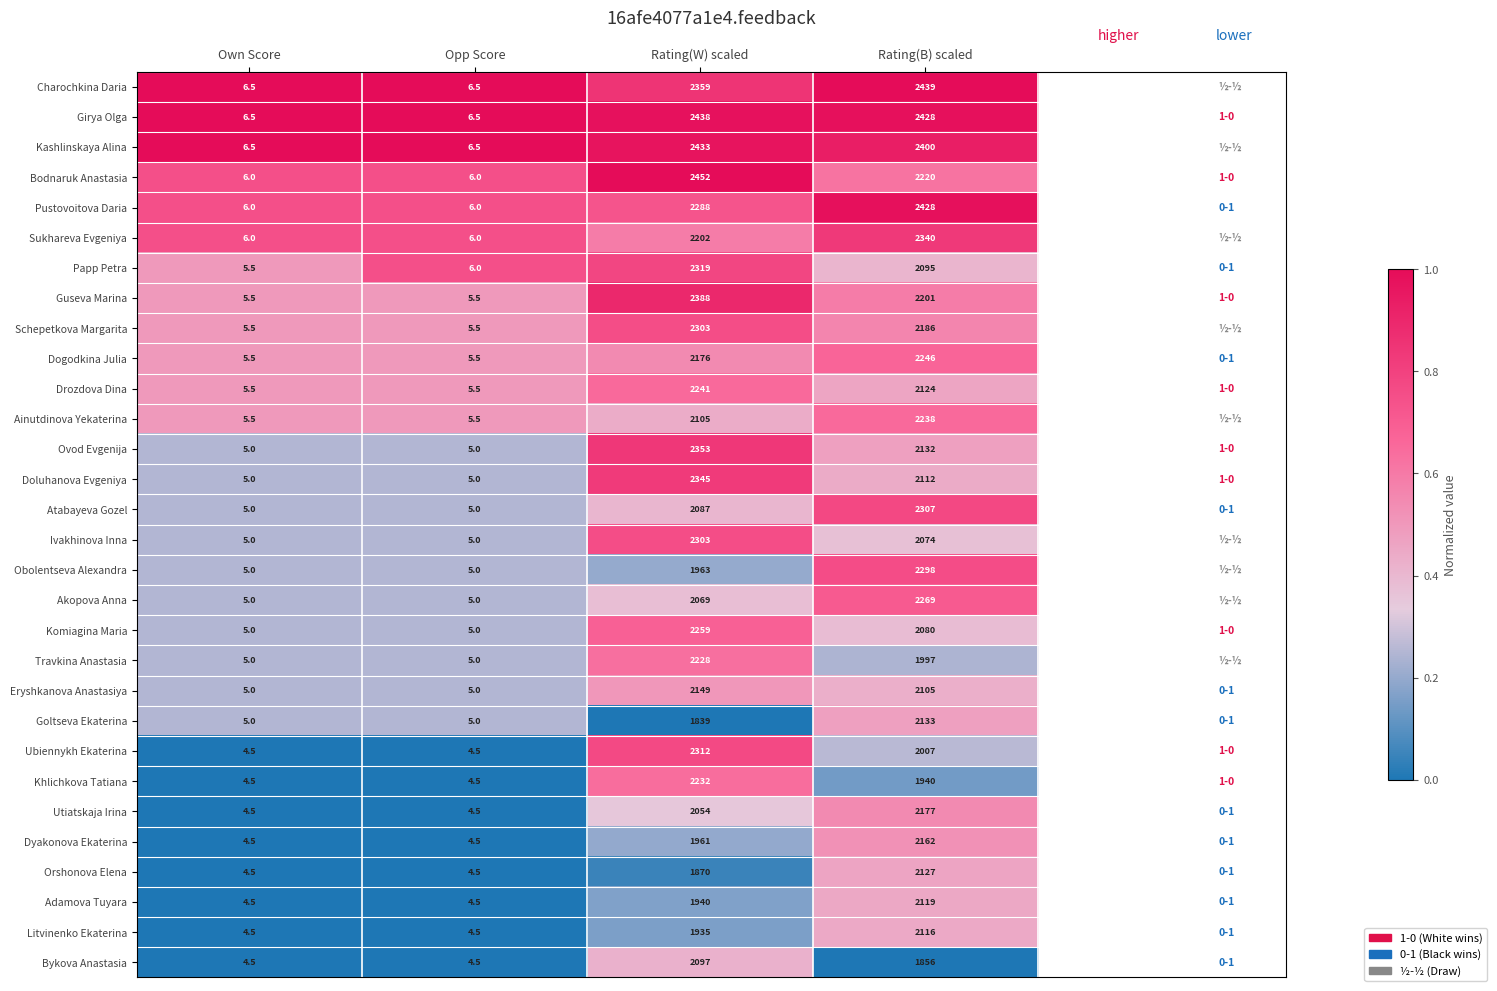

What is the lowest value of the Guseva Marina series?

5.5